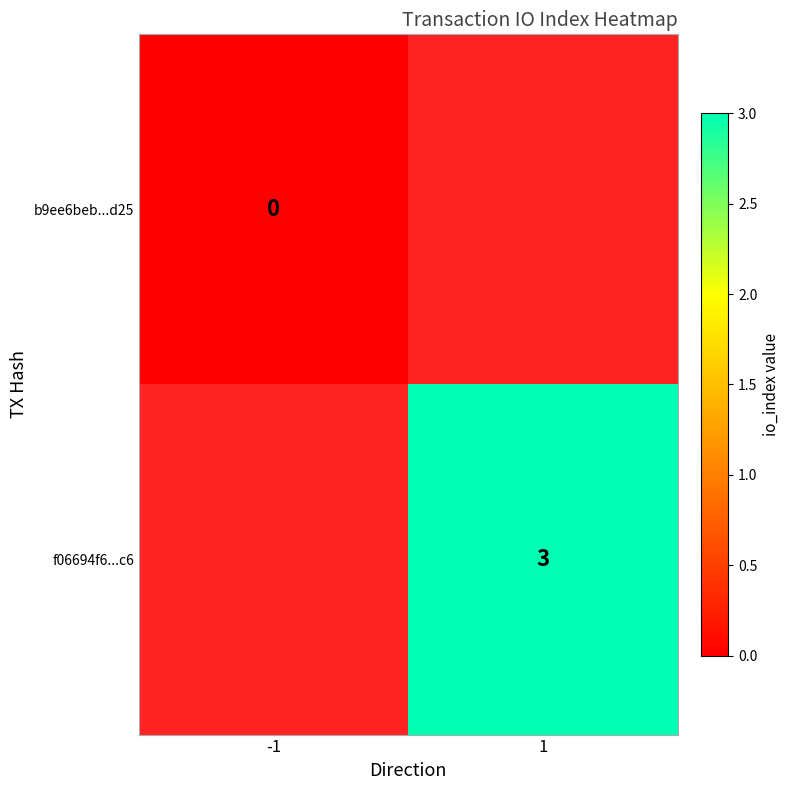

Is the value of b9ee6beb...d25 at -1 greater than the value of f06694f6...c6 at 1?

No